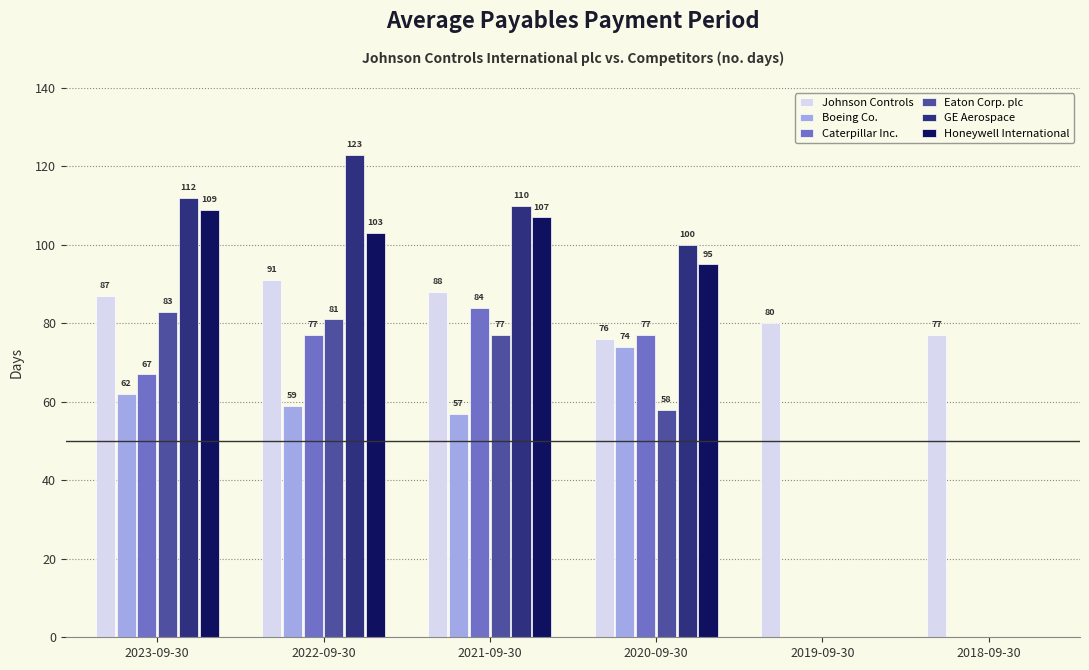

The Boeing Co. series shows 74 at 2020-09-30. True or false?

True